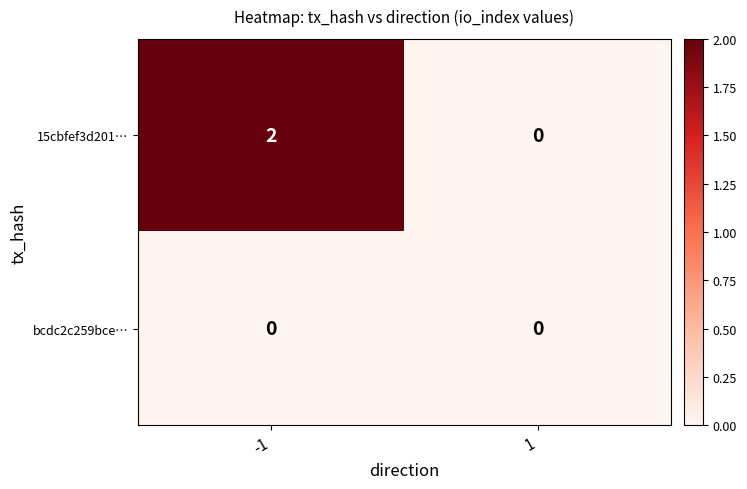

Between -1 and 1, which series saw the biggest shift?

15cbfef3d201…